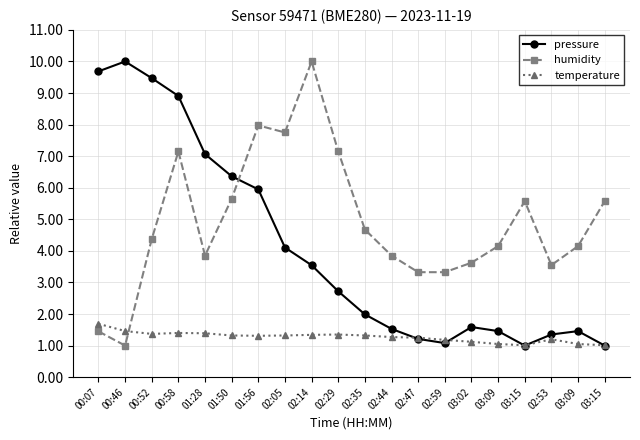

How many data points in humidity are above 4?

12